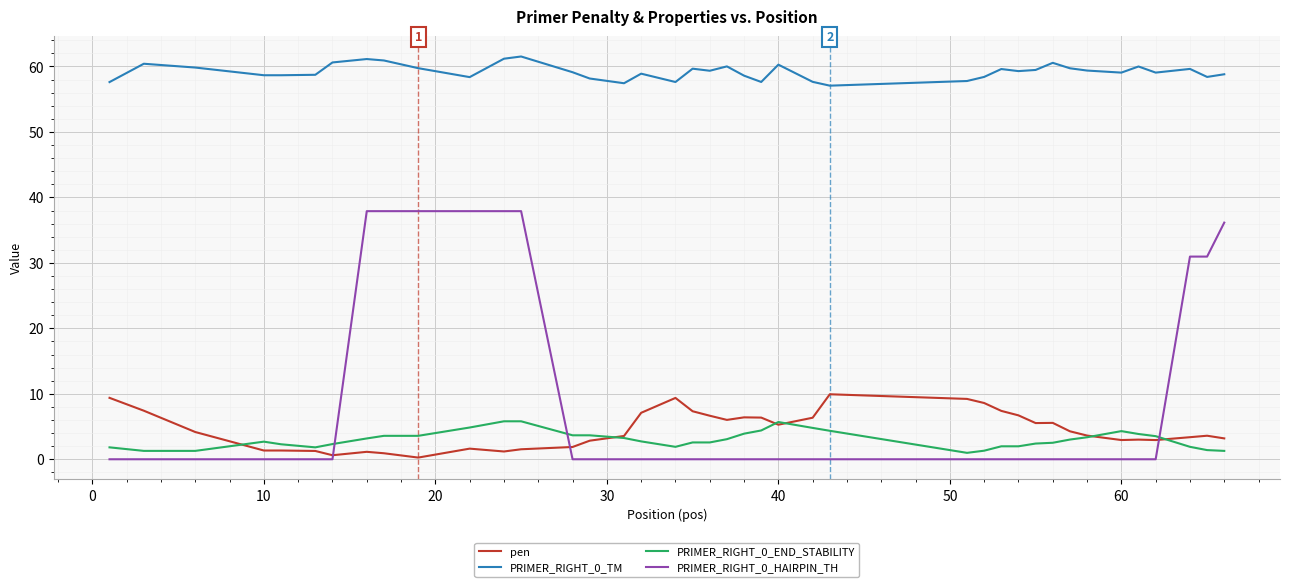

True or false: pen and PRIMER_RIGHT_0_HAIRPIN_TH cross at least once.

True